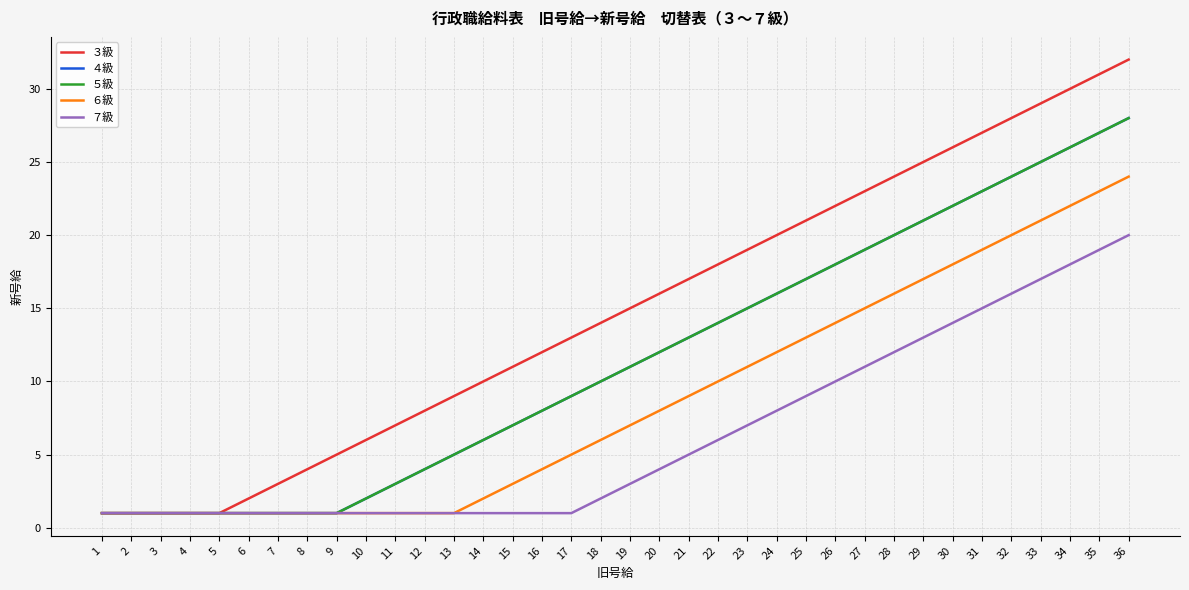

How many lines are shown in the chart?

5